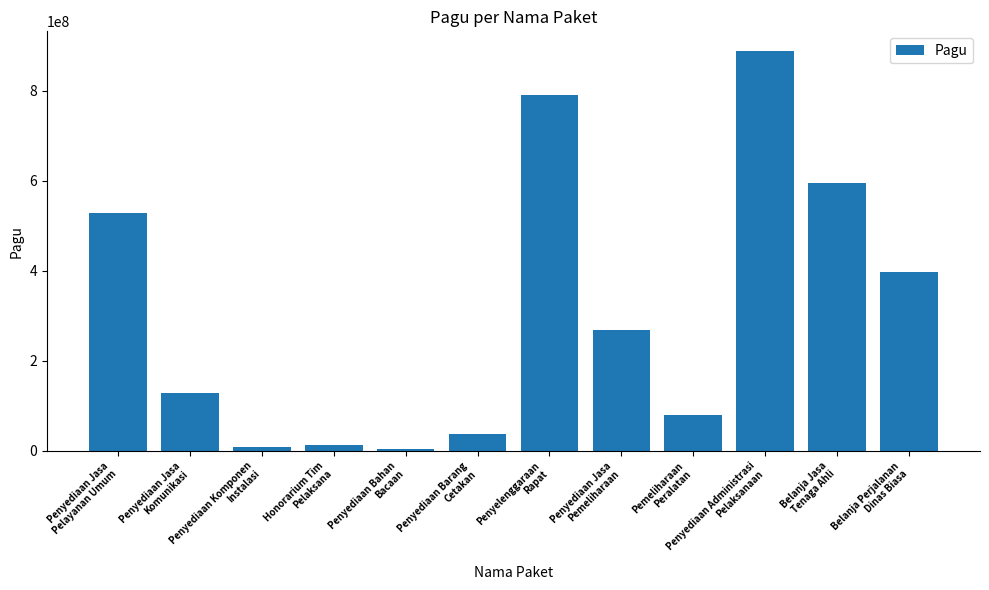

What is the sum of the values at Pemeliharaan
Peralatan and Penyediaan Bahan
Bacaan?

83145000